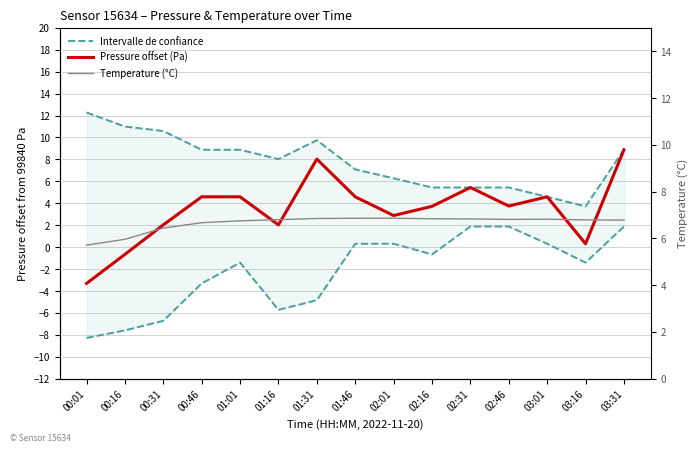

Which series has the widest spread of values?

Pressure offset (Pa)